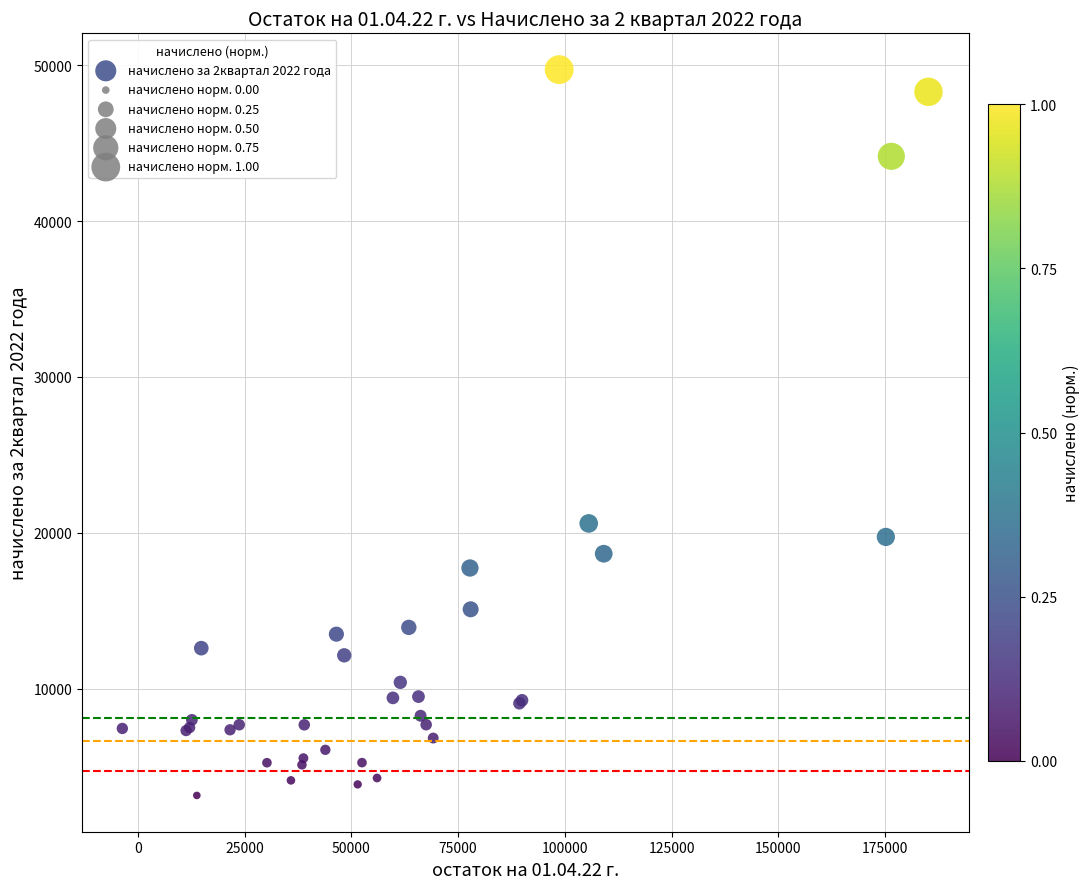

What Y value in the scatter plot is closest to 26437?

20608.9